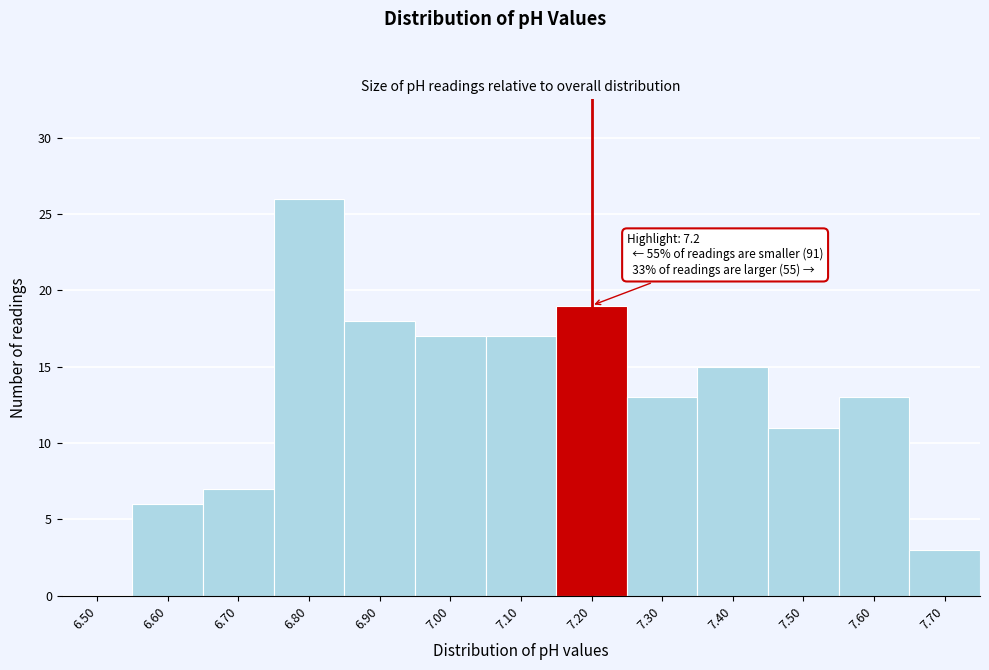

Reading right to left, what are all the values shown in this chart?

7.70=3	7.60=13	7.50=11	7.40=15	7.30=13	7.20=19	7.10=17	7.00=17	6.90=18	6.80=26	6.70=7	6.60=6	6.50=0